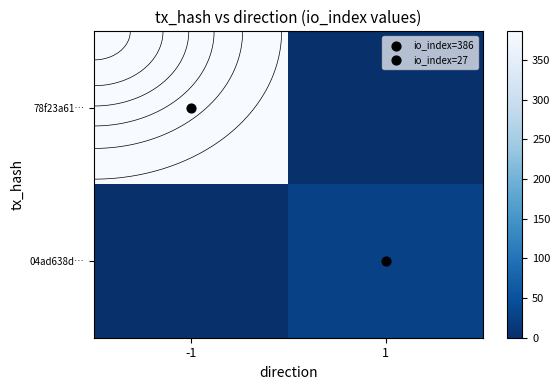

What is the average value of the 04ad638d… series?

14